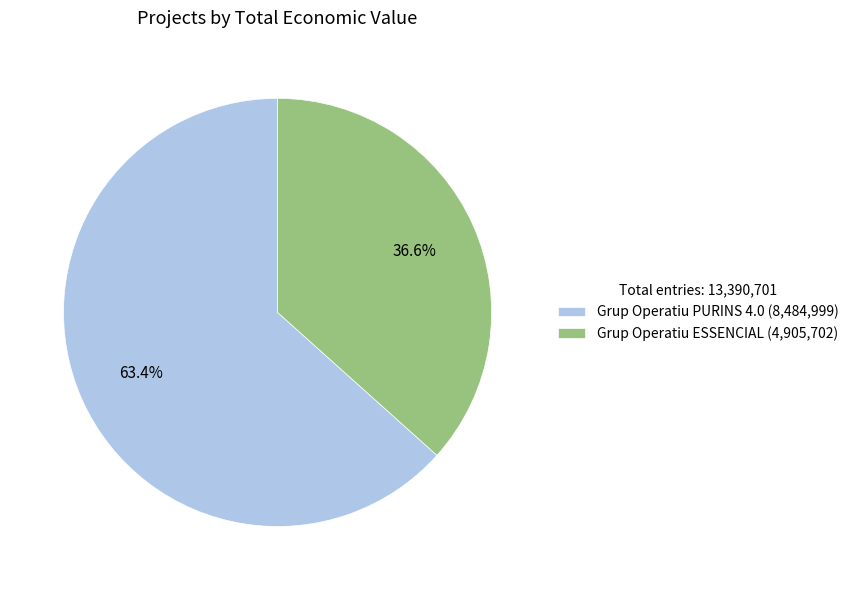

What is the majority slice?

Grup Operatiu PURINS 4.0